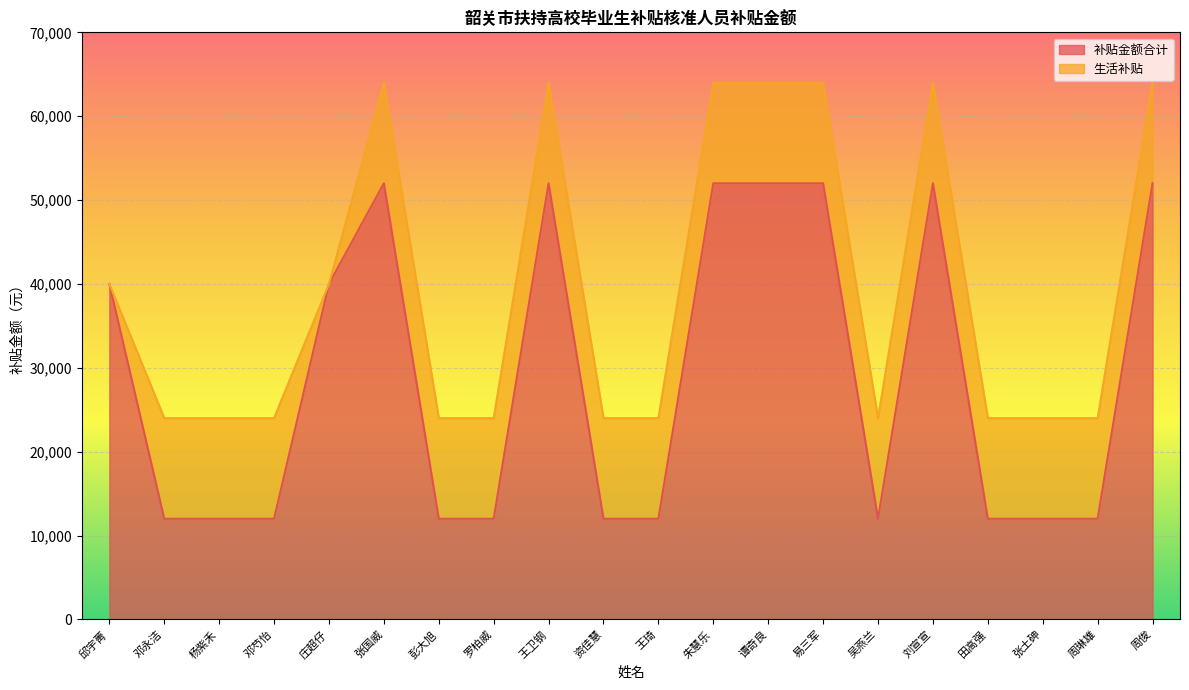

What position from the right is 彭大旭?

14